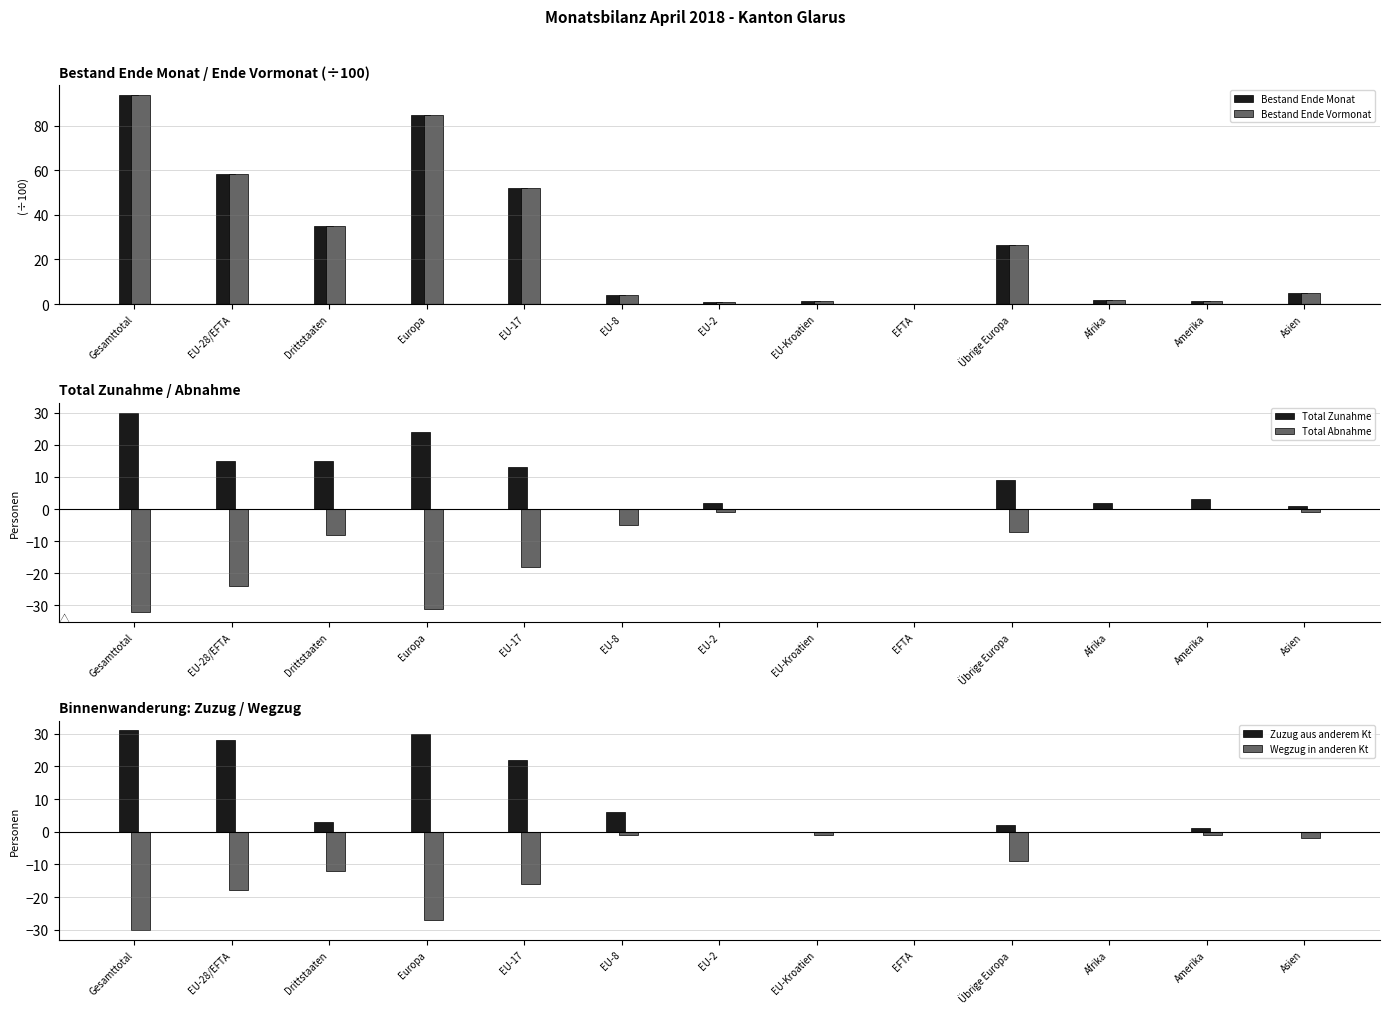

How many groups of bars are there?

13